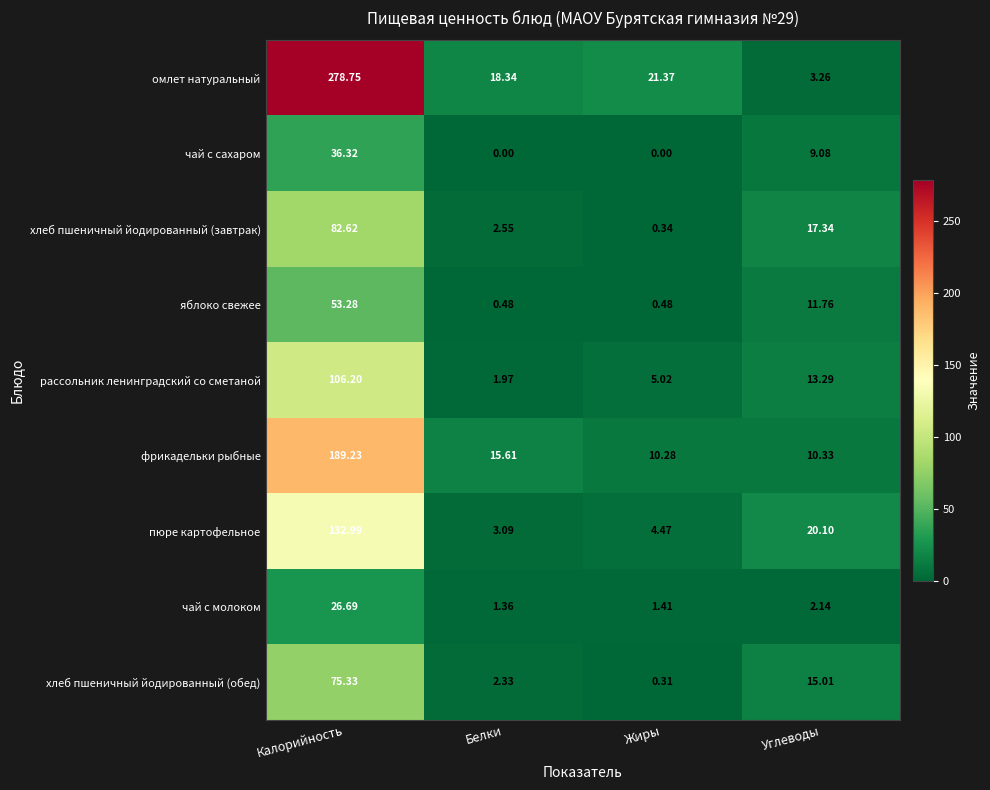

Between Белки and Жиры, which series saw the biggest shift?

фрикадельки рыбные